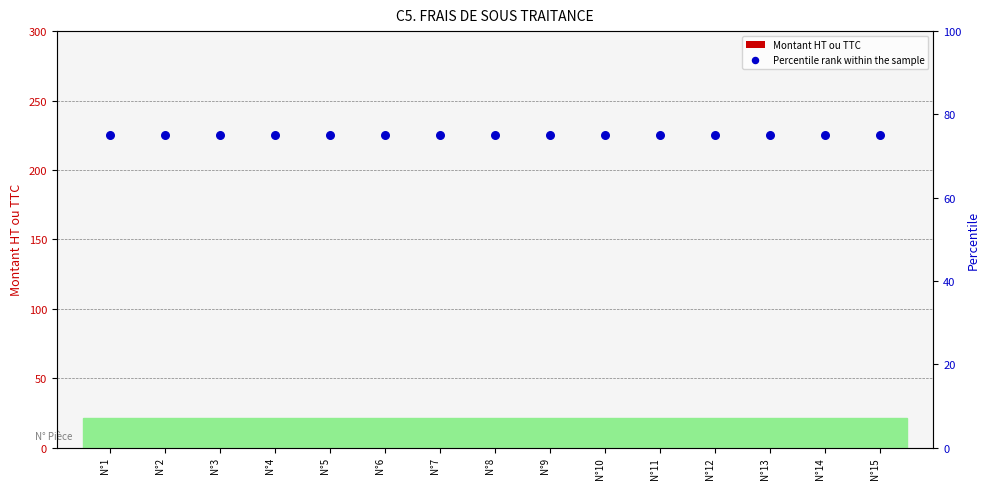

What is the total value across all series at N°7?

75